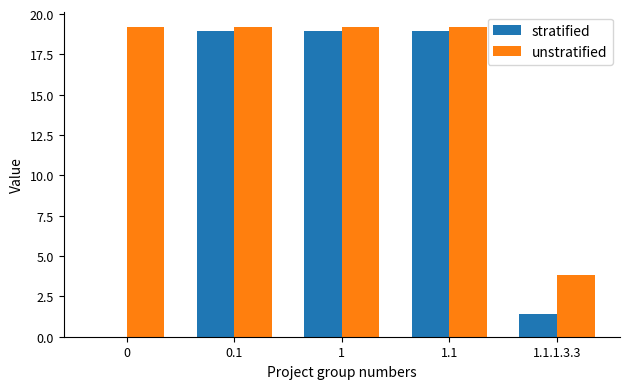

Does the chart contain stacked bars?

No